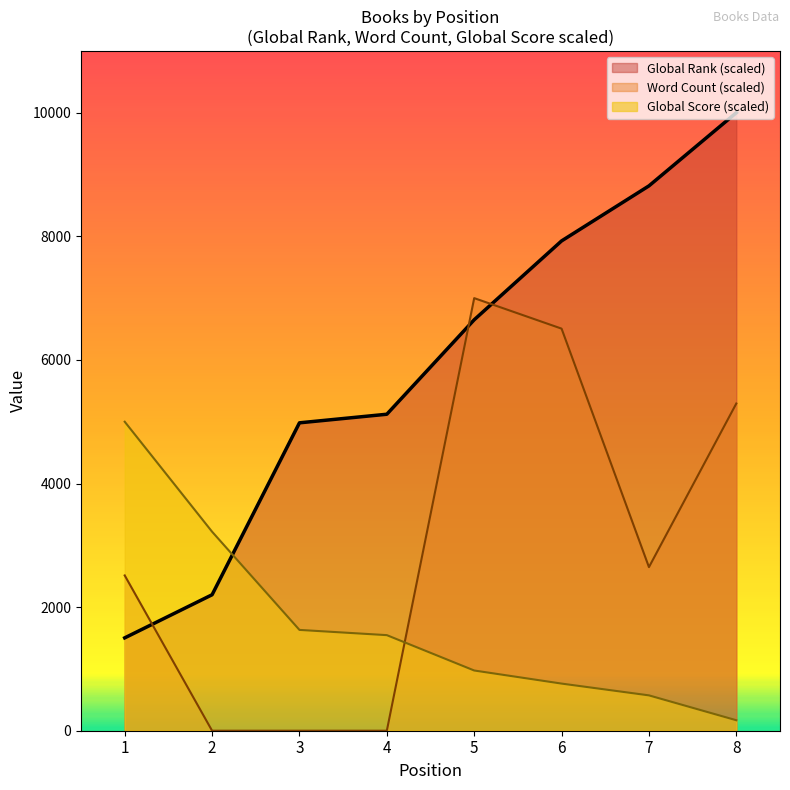

Which series has the widest spread of values?

Global Rank (scaled)